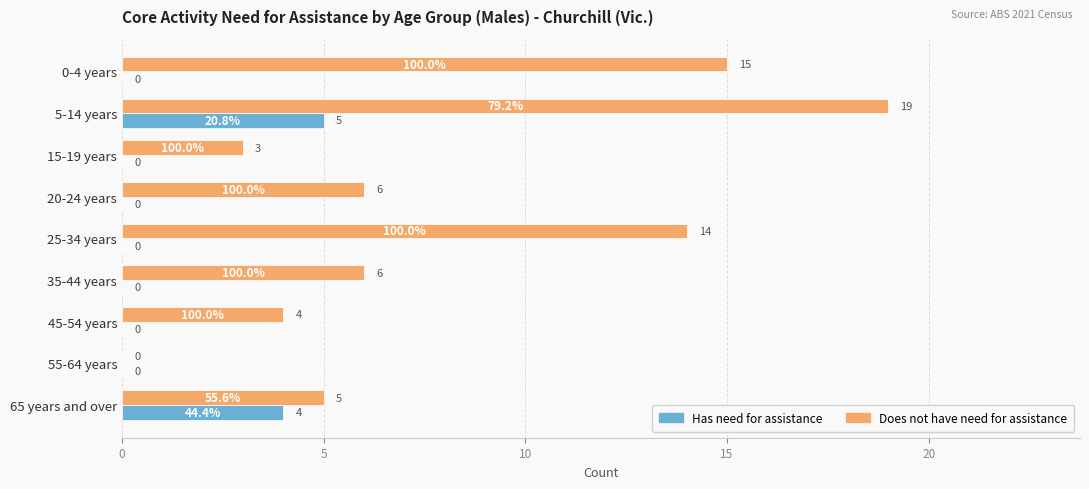

How many data points does each series have?

9